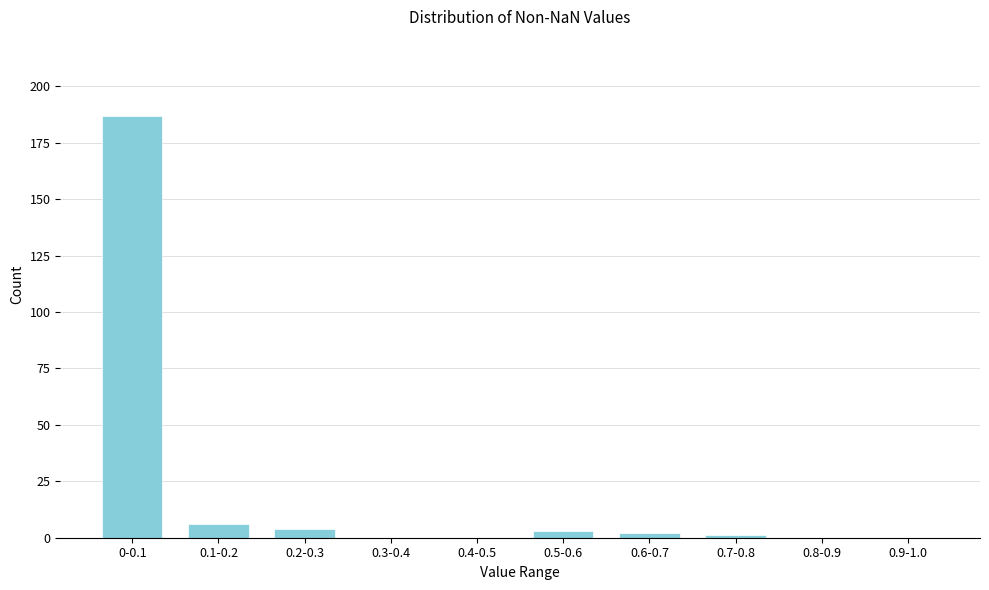

Reading left to right, transcribe all the data shown in this chart.

0-0.1=187	0.1-0.2=6	0.2-0.3=4	0.3-0.4=0	0.4-0.5=0	0.5-0.6=3	0.6-0.7=2	0.7-0.8=1	0.8-0.9=0	0.9-1.0=0